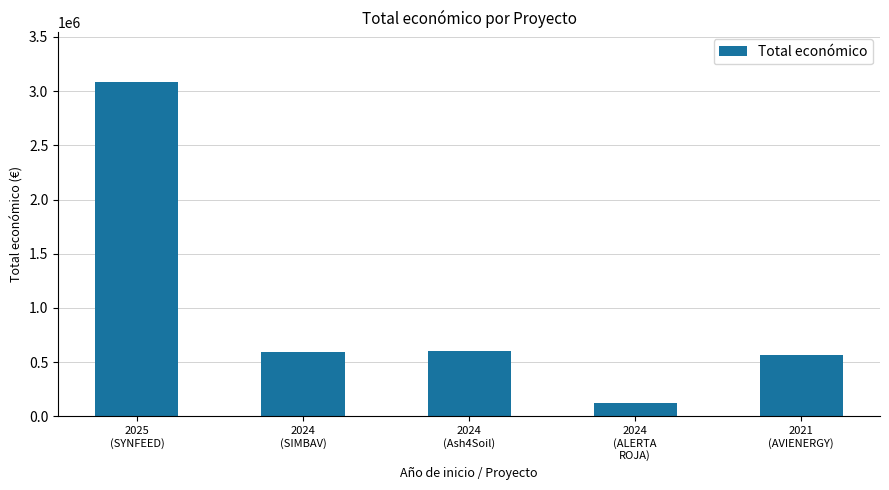

What is the sum of the values at 2024
(ALERTA
ROJA) and 2021
(AVIENERGY)?

685872